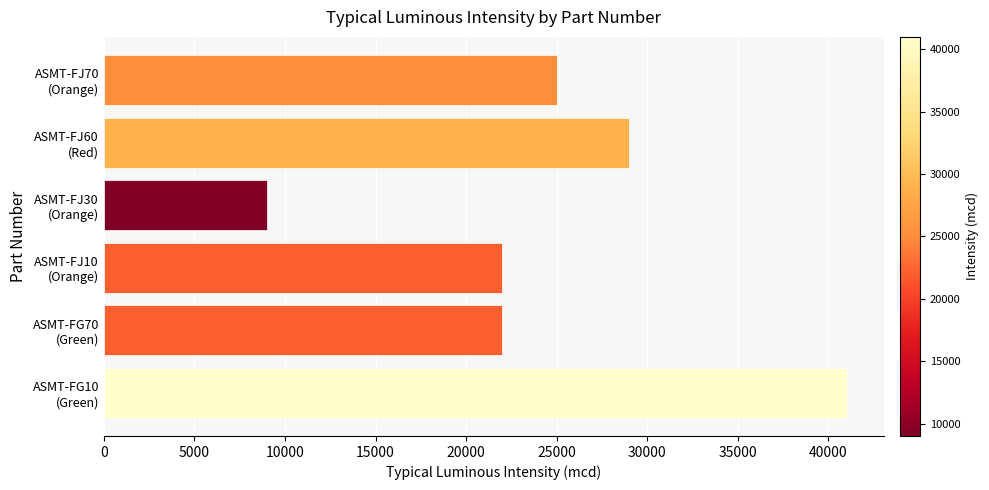

What is the difference between the maximum and second lowest values?

19000